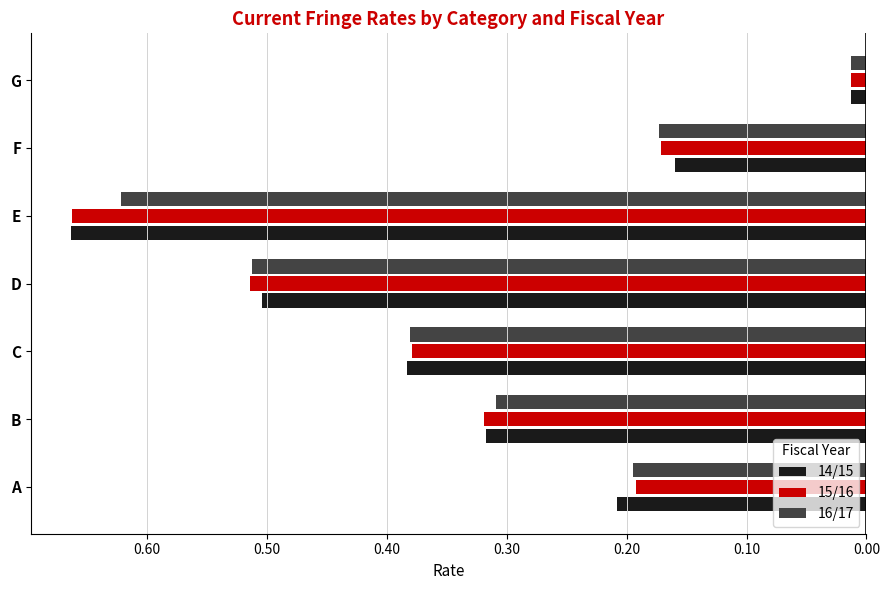

Reading left to right, list all the values displayed in this chart.

14/15: -0.2	-0.3	-0.4	-0.5	-0.7	-0.2	-0.0
15/16: -0.2	-0.3	-0.4	-0.5	-0.7	-0.2	-0.0
16/17: -0.2	-0.3	-0.4	-0.5	-0.6	-0.2	-0.0